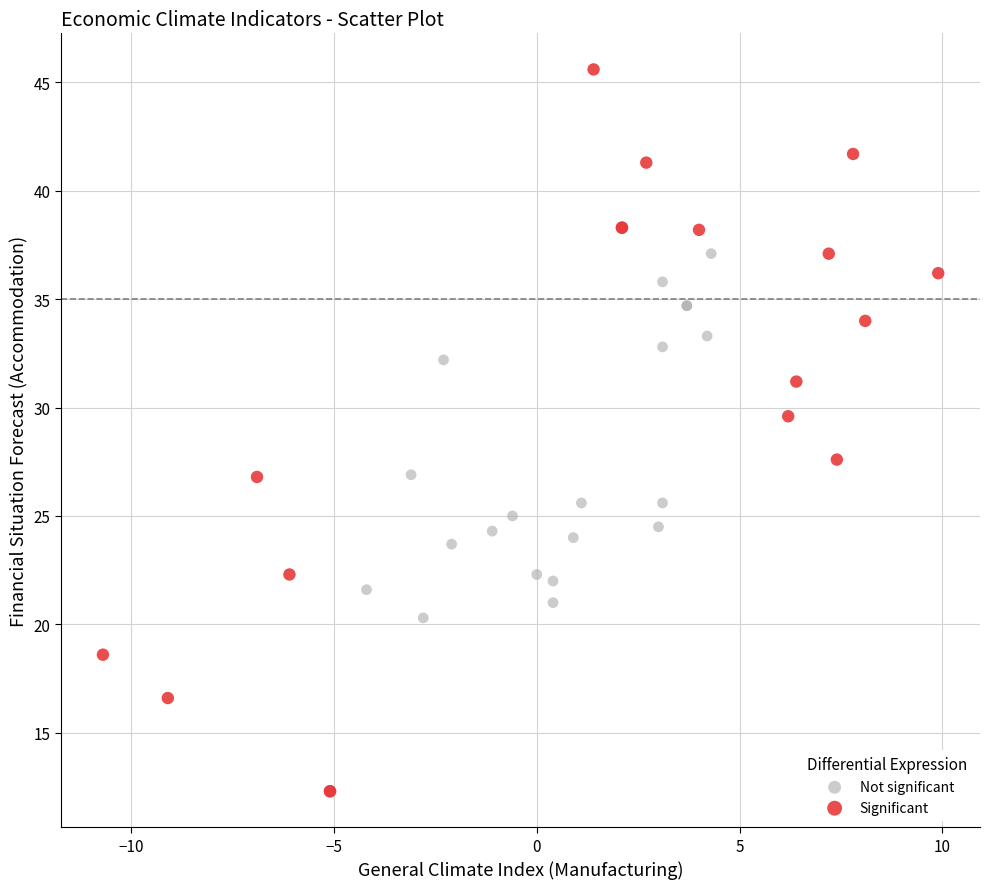

Which series contains the highest Y value?

Significant